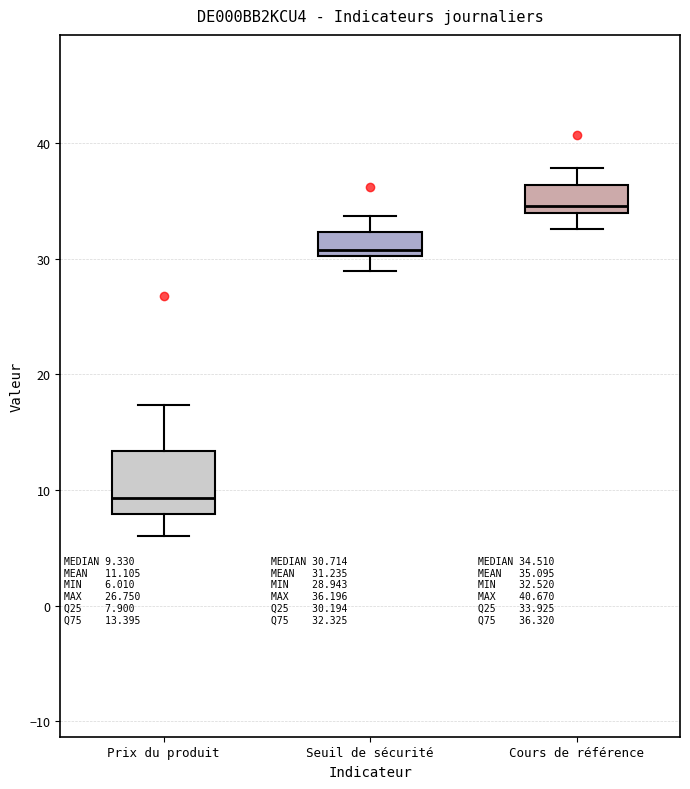

Which box's median line is the lowest?

Prix du produit